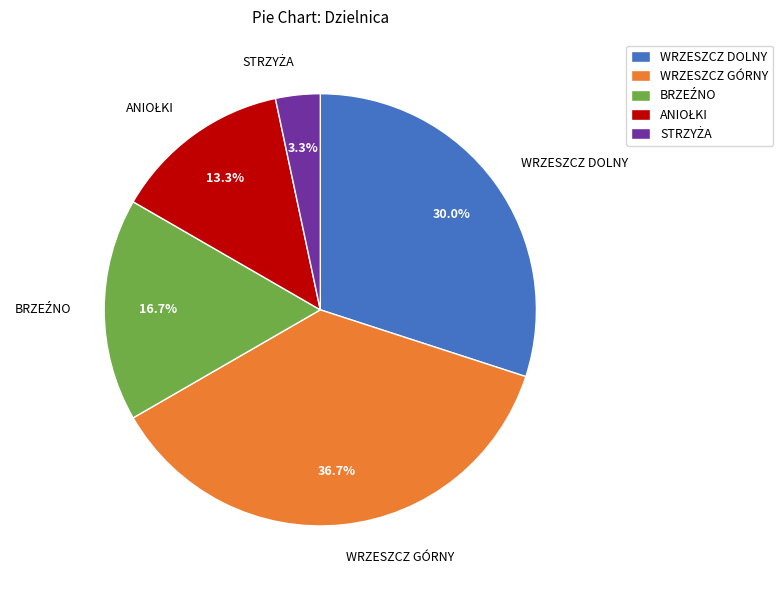

Count the number of slices in the pie.

5